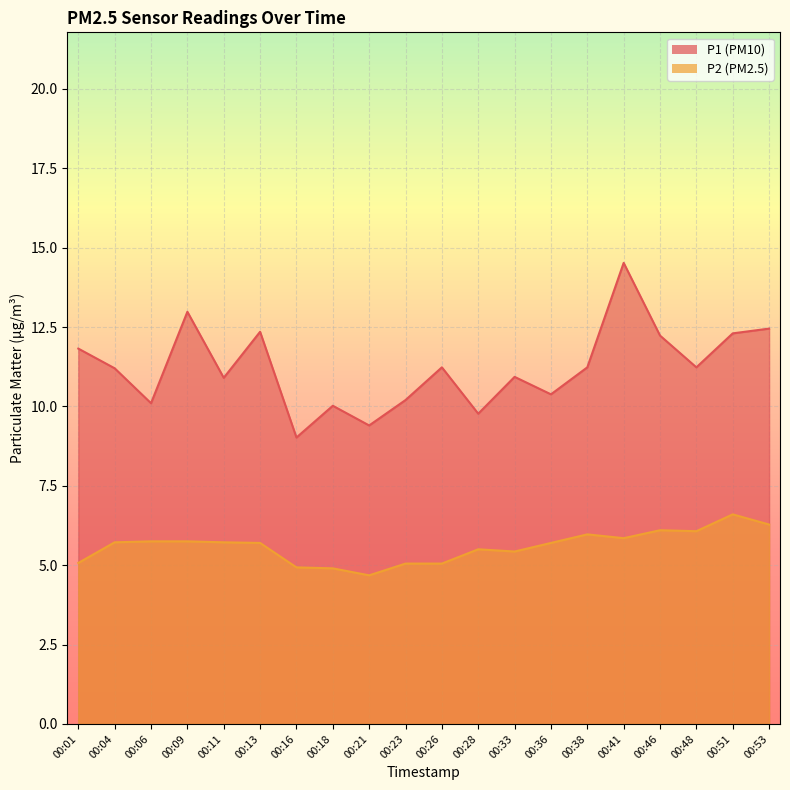

The value of P1 at 00:04 is 7.3. True or false?

False